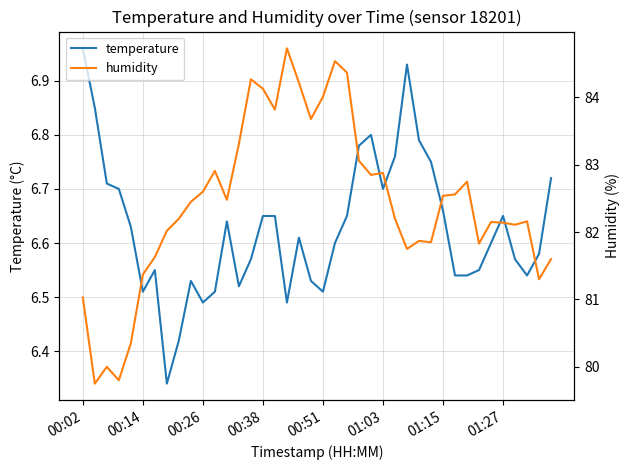

Rank the series by their maximum value, from lowest to highest.

temperature, humidity